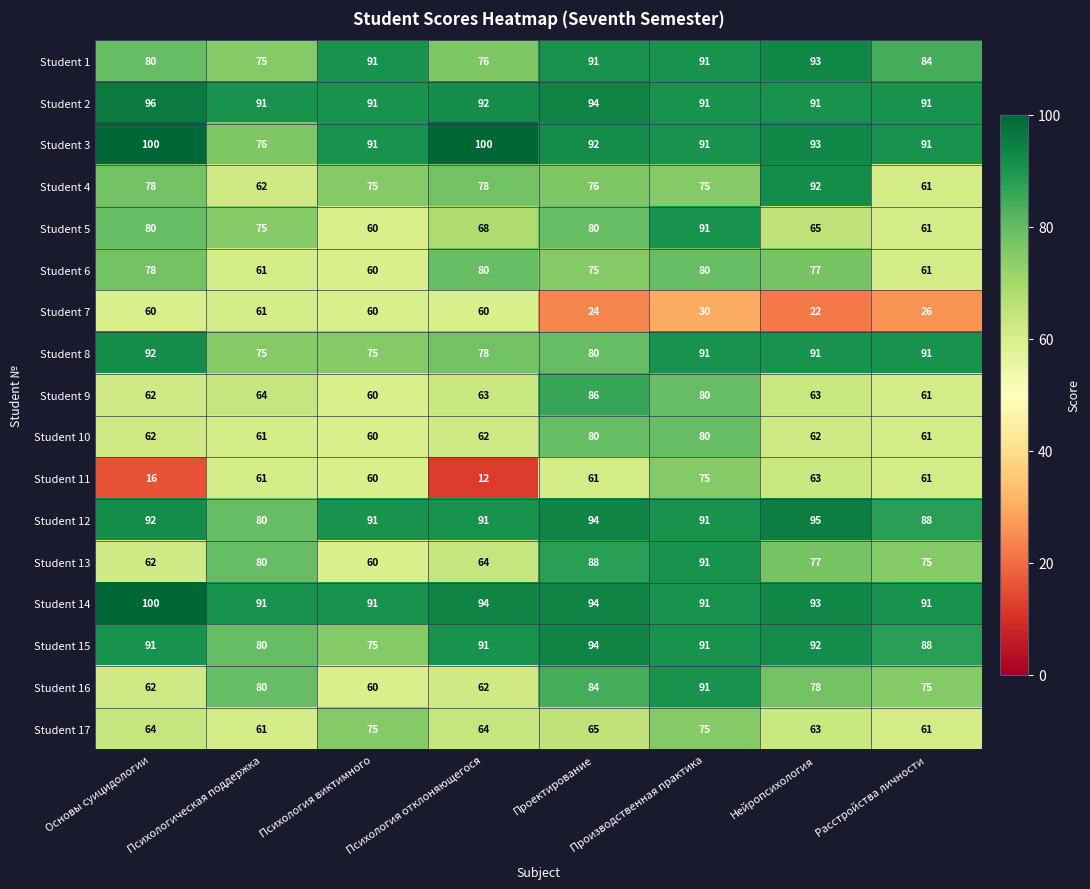

What is the difference between the second highest and second lowest values in the Student 5 series?

19